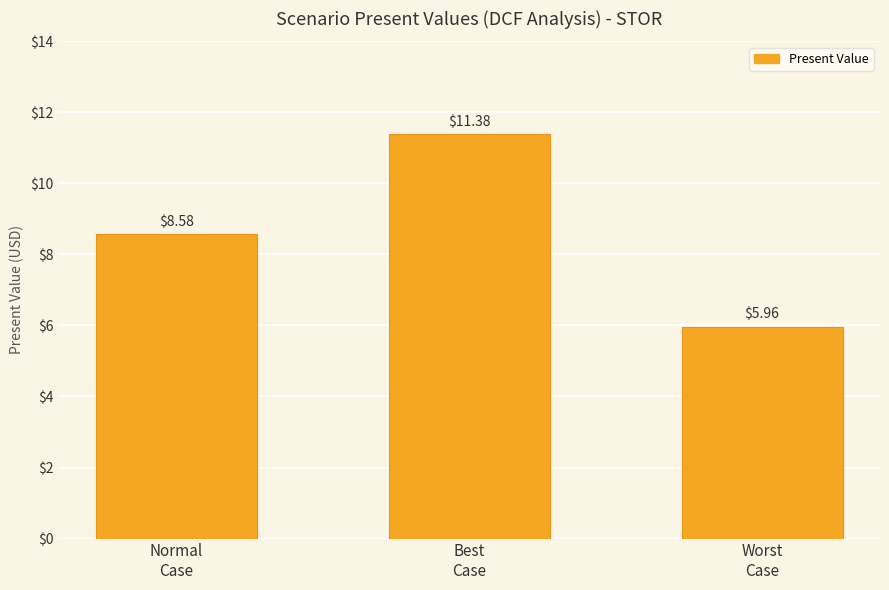

List the labels in order of value, largest first.

Best
Case, Normal
Case, Worst
Case